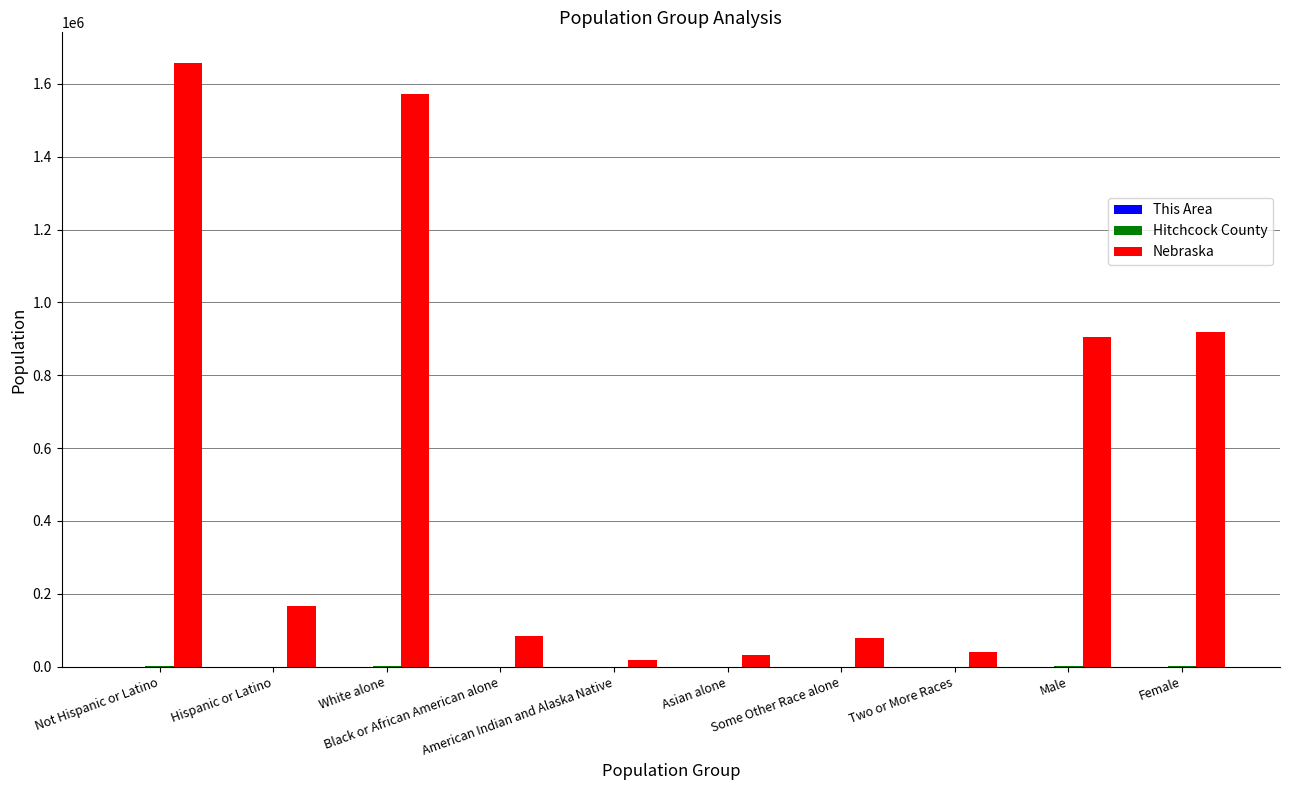

Is it true that Nebraska equals 1572838 at White alone?

True